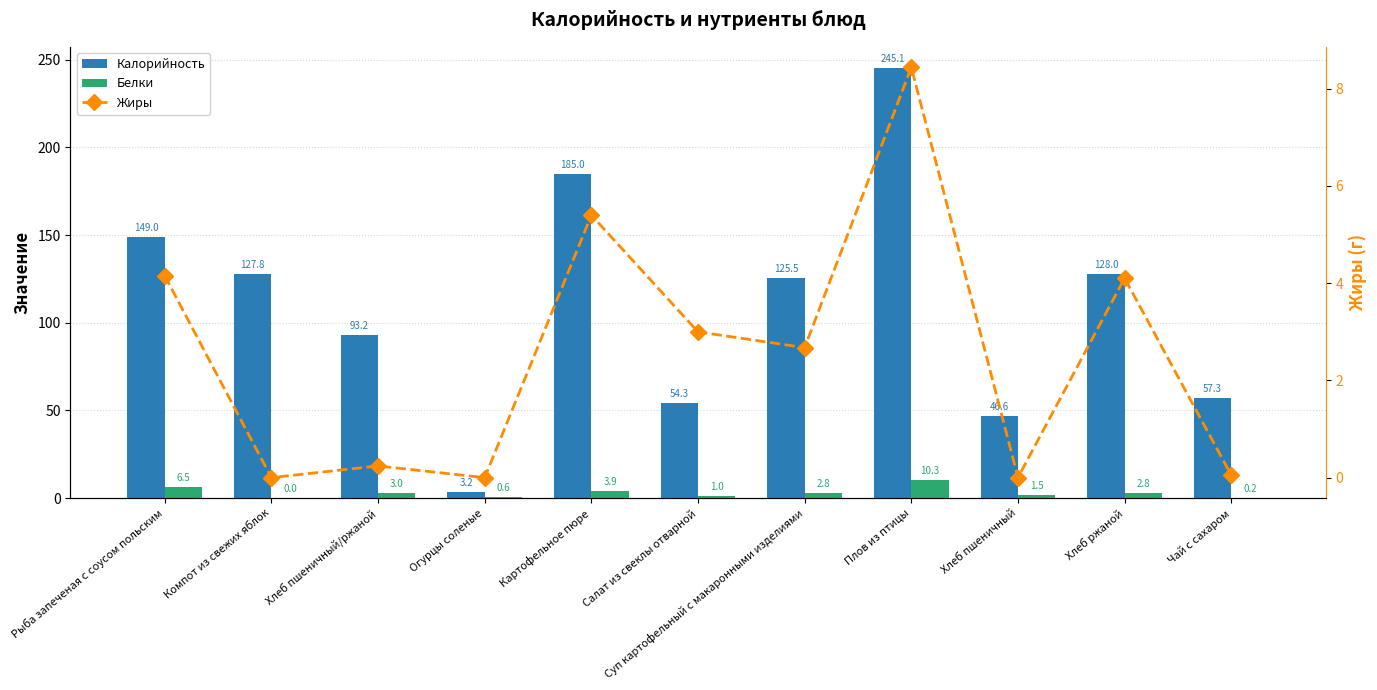

The Белки series shows 1.4 at Суп картофельный с макаронными изделиями. True or false?

False